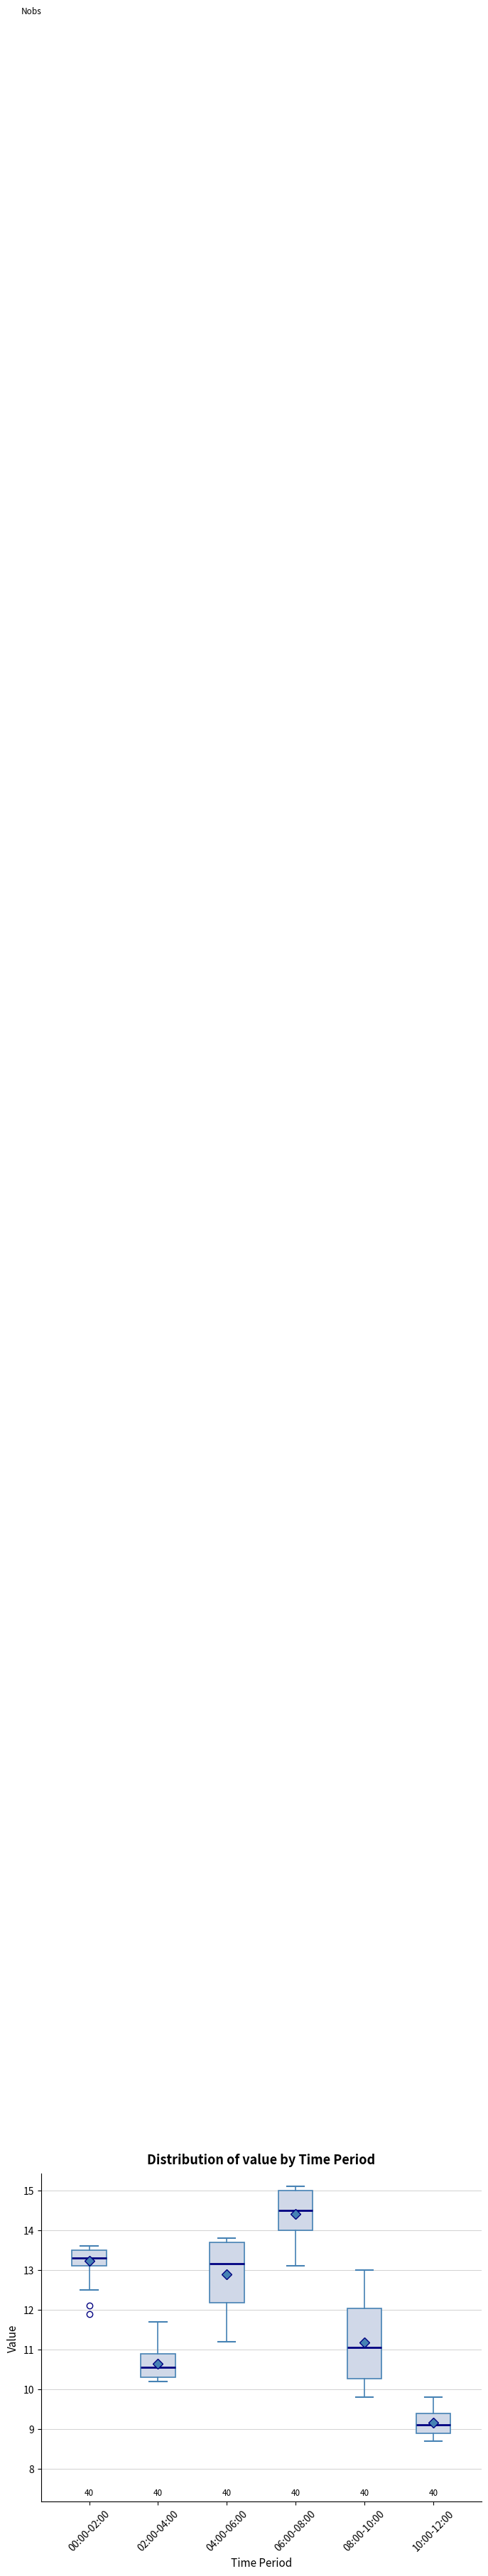

Reading left to right, read every box against the y-axis: the position of its median line, the range the box covers, and the ends of its whiskers. The values are not printed on the chart, so give them approximately, as read against the axis.

00:00-02:00: median 13.3, box 13.1 to 13.5, whiskers 12.5 to 13.6
02:00-04:00: median 10.6, box 10.3 to 10.9, whiskers 10.2 to 11.7
04:00-06:00: median 13.2, box 12.2 to 13.7, whiskers 11.2 to 13.8
06:00-08:00: median 14.5, box 14.0 to 15.0, whiskers 13.1 to 15.1
08:00-10:00: median 11.1, box 10.3 to 12.0, whiskers 9.8 to 13.0
10:00-12:00: median 9.1, box 8.9 to 9.4, whiskers 8.7 to 9.8